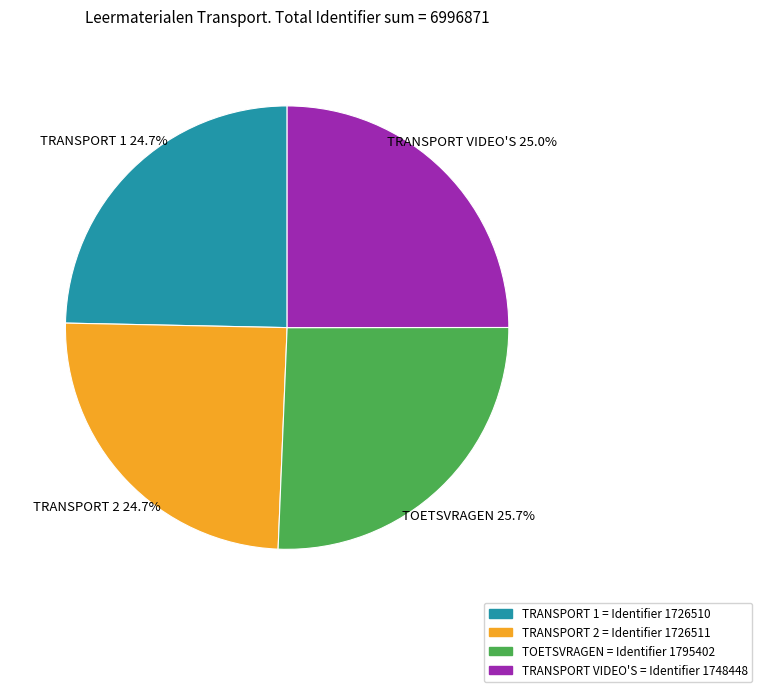

Is there a majority slice in this chart?

No